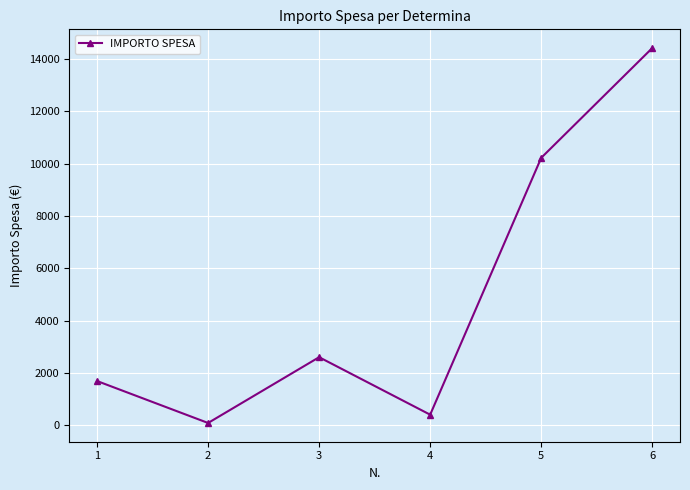

List the labels in order of value, largest first.

6, 5, 3, 1, 4, 2